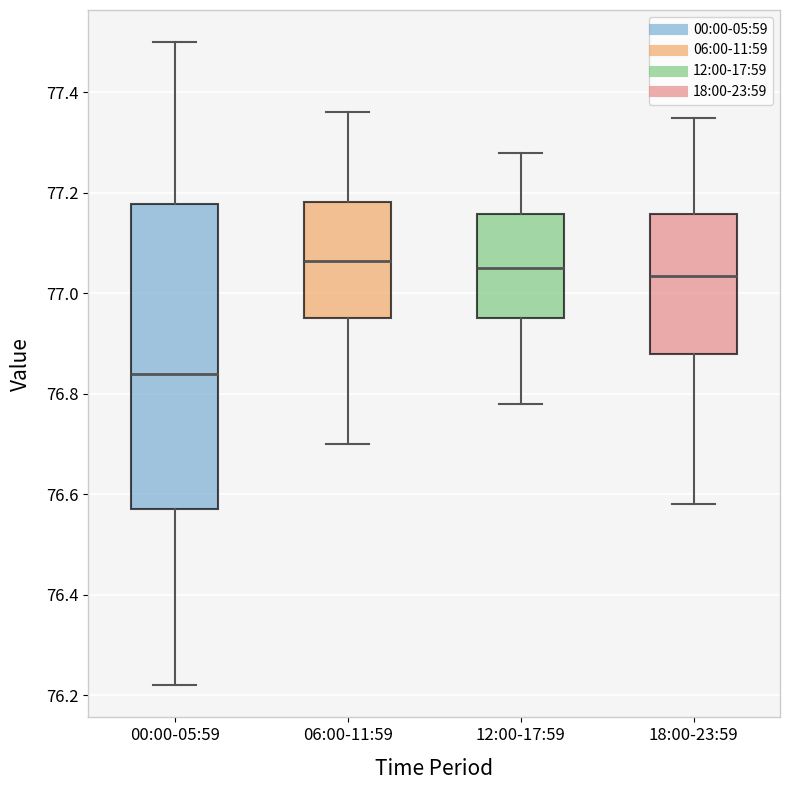

Reading left to right, transcribe this box plot: for each box, give where its median line is, the range the box spans, and where its two whiskers end, as read against the y-axis. The values are not printed on the chart, so give them approximately, as read against the axis.

00:00-05:59: median 76.84, box 76.58 to 77.18, whiskers 76.22 to 77.50
06:00-11:59: median 77.06, box 76.96 to 77.18, whiskers 76.70 to 77.36
12:00-17:59: median 77.06, box 76.96 to 77.16, whiskers 76.78 to 77.28
18:00-23:59: median 77.04, box 76.88 to 77.16, whiskers 76.58 to 77.36